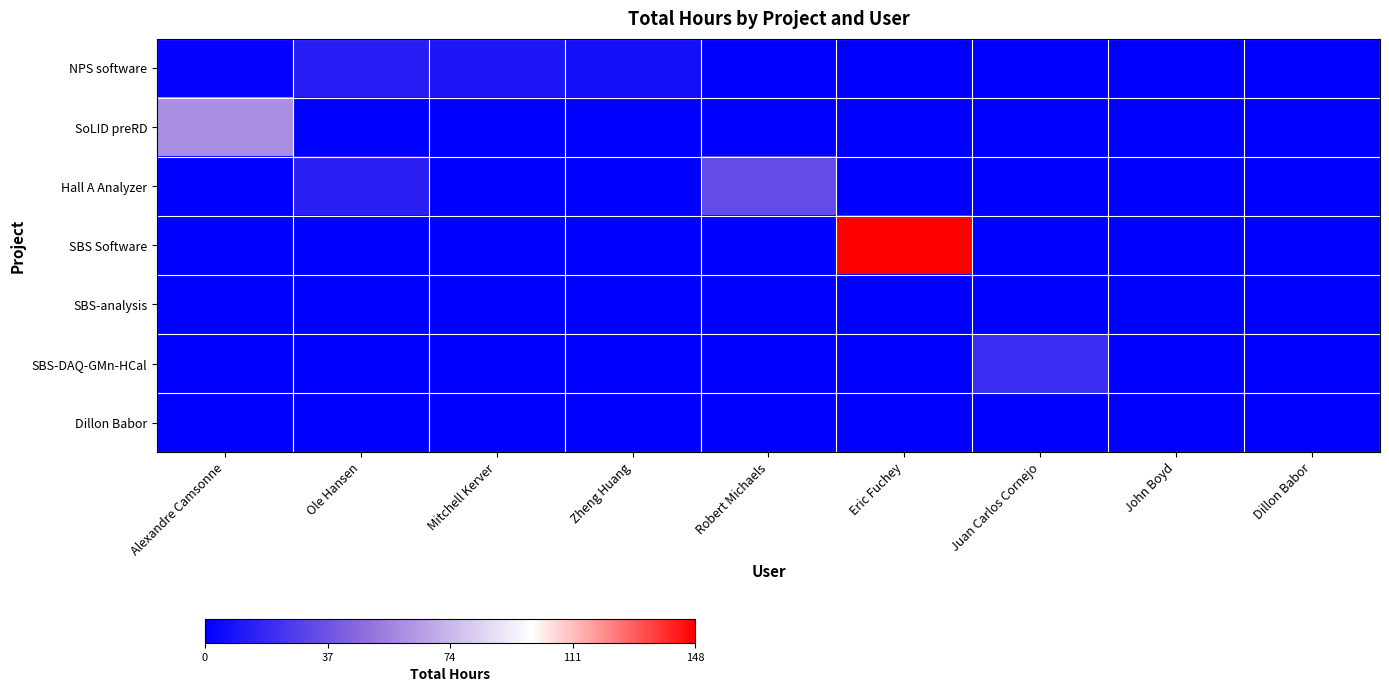

List the series in order of their peak value, lowest first.

Dillon Babor, SBS-analysis, NPS software, SBS-DAQ-GMn-HCal, Hall A Analyzer, SoLID preRD, SBS Software